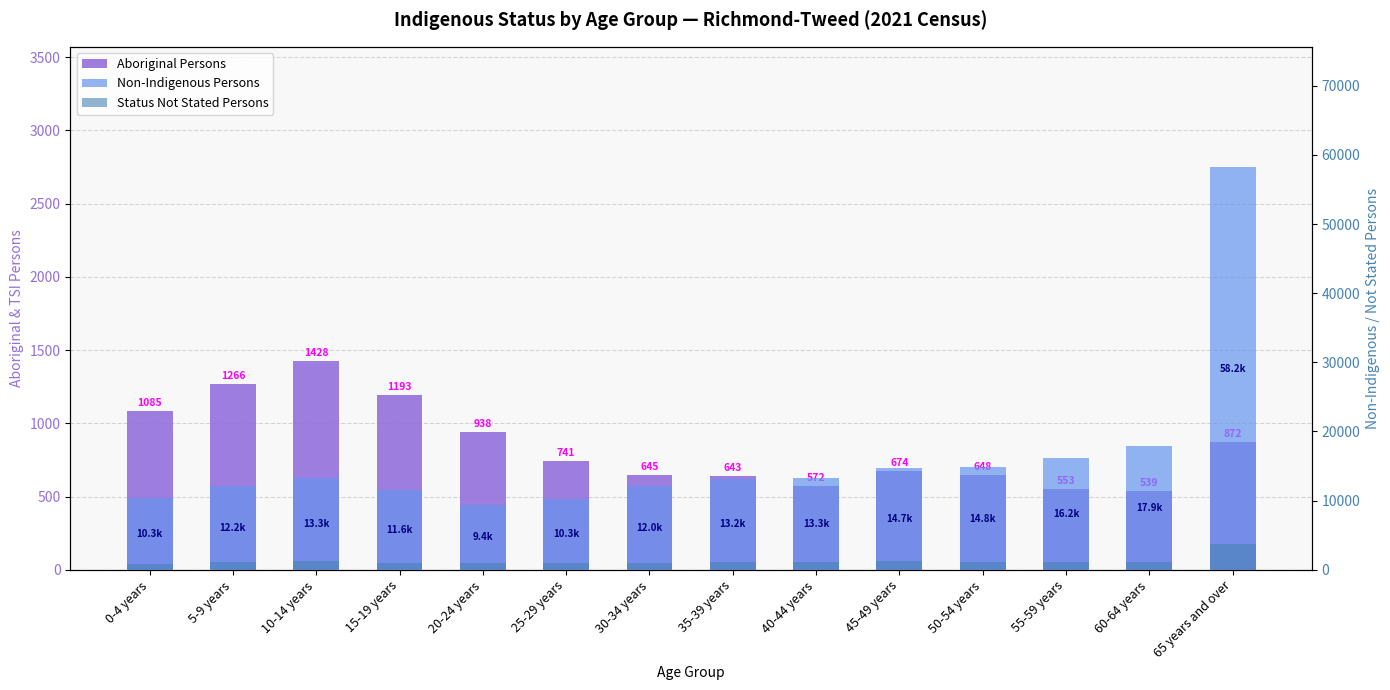

At which label is Status Not Stated Persons closest to 2300?

45-49 years